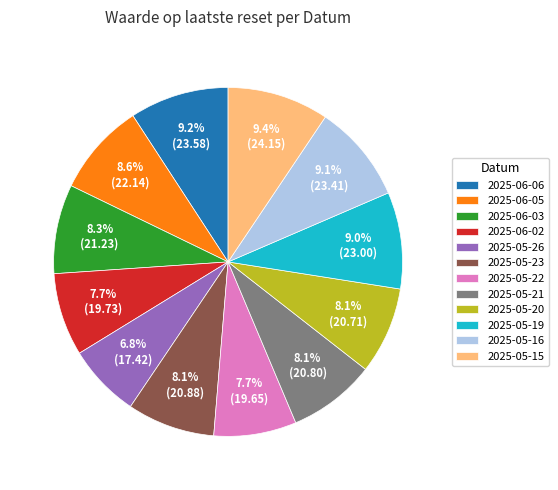

Combined, do 2025-05-22 and 2025-05-15 account for over 50%?

No